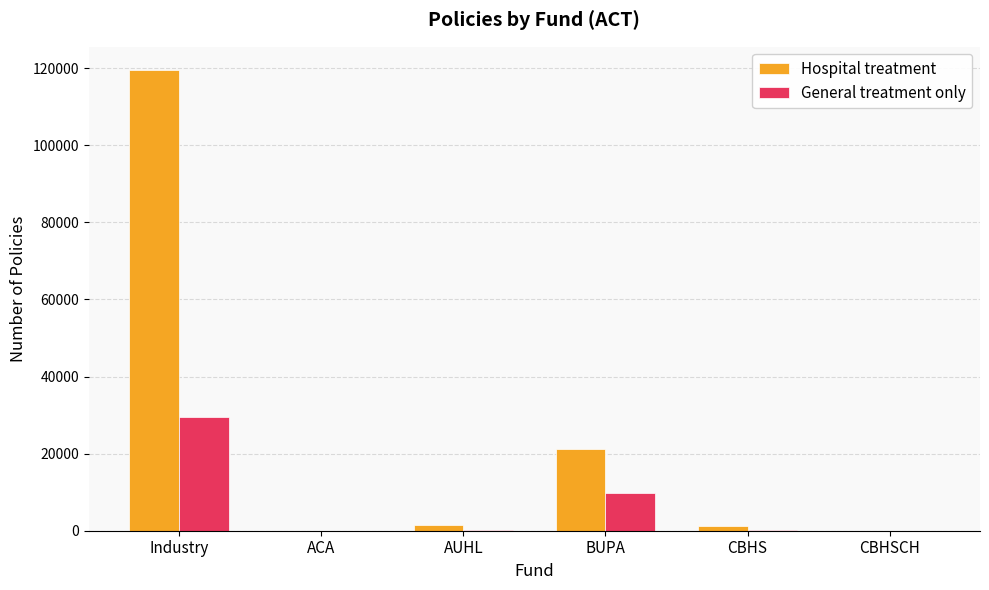

What is the sum of all Hospital treatment values?

143711